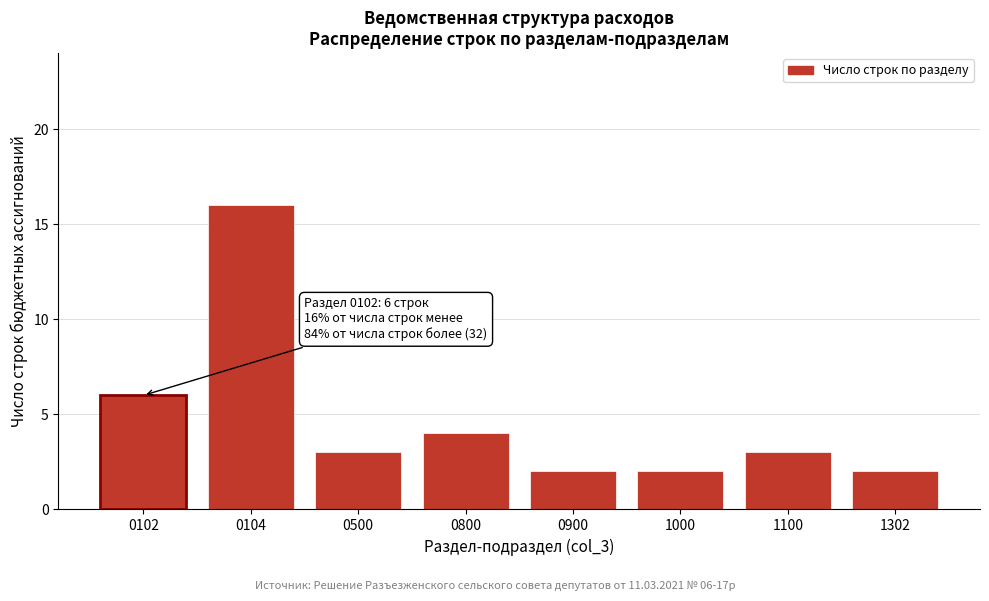

Reading left to right, list all the values displayed in this chart.

6	16	3	4	2	2	3	2